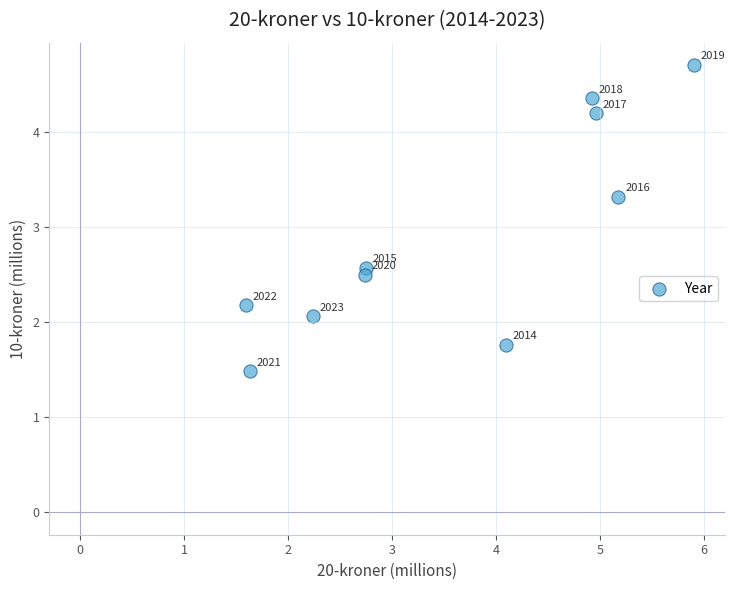

What Y value in the scatter plot is closest to 3?

3.3